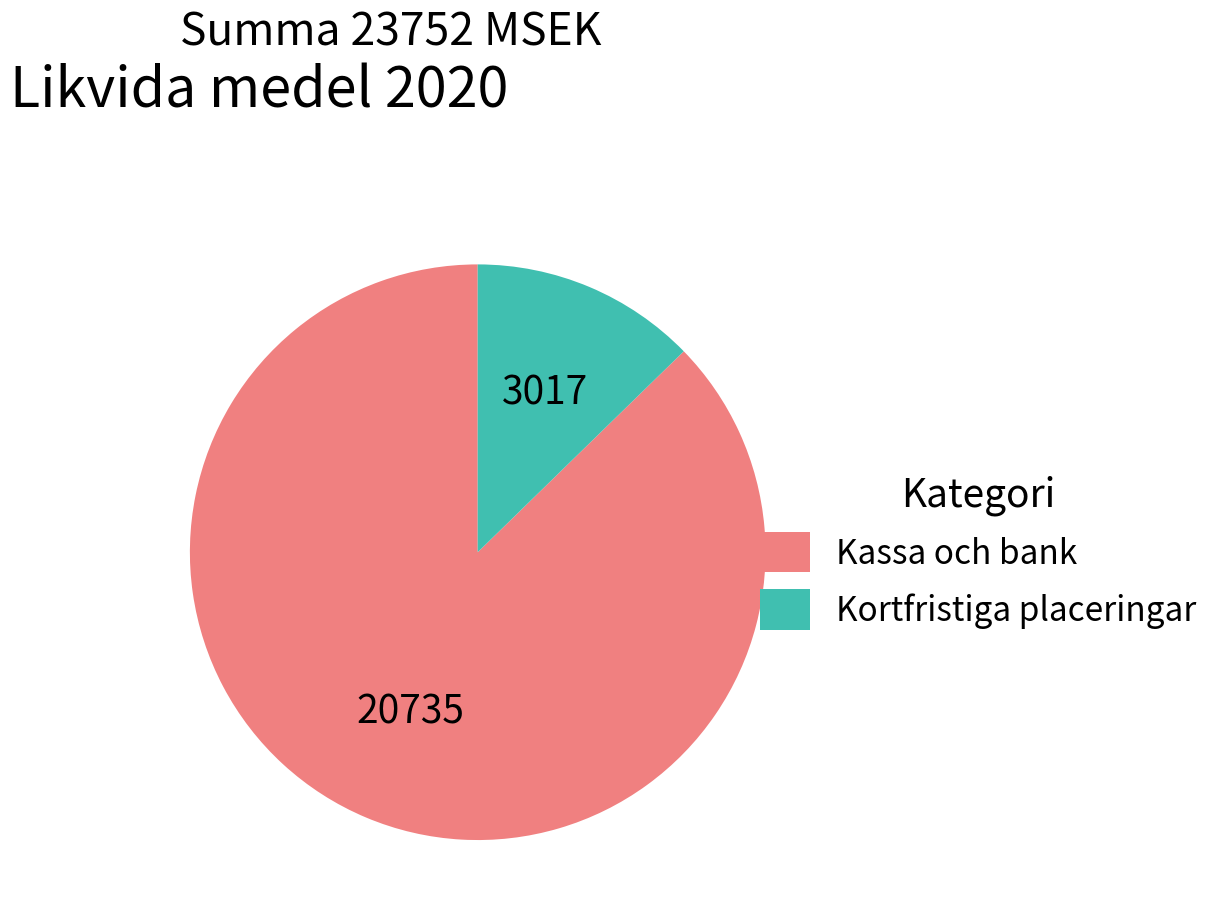

Rank the categories by value from highest to lowest.

Kassa och bank, Kortfristiga placeringar